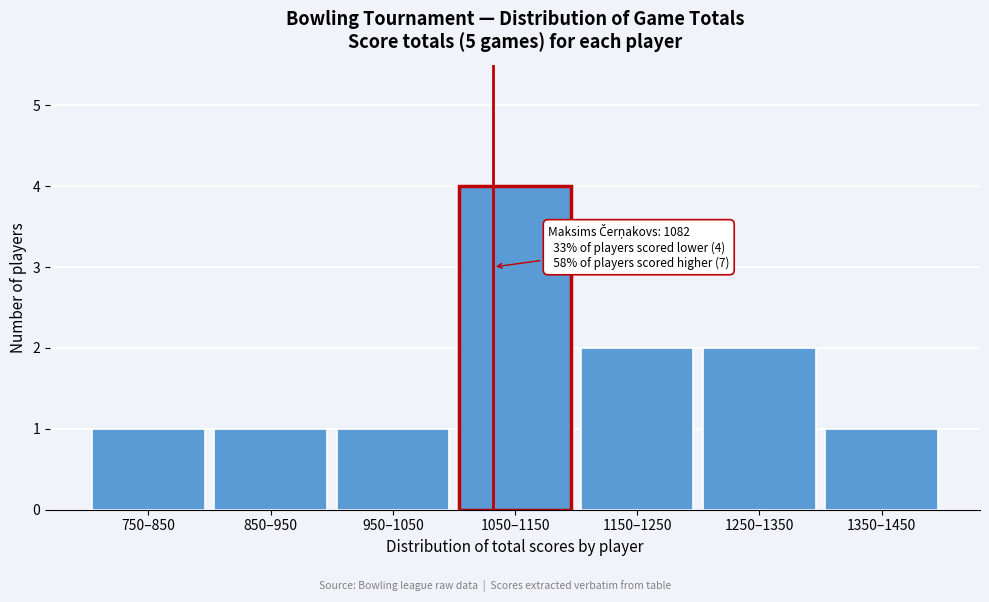

Reading left to right, what are all the values shown in this chart?

750–850=1	850–950=1	950–1050=1	1050–1150=4	1150–1250=2	1250–1350=2	1350–1450=1